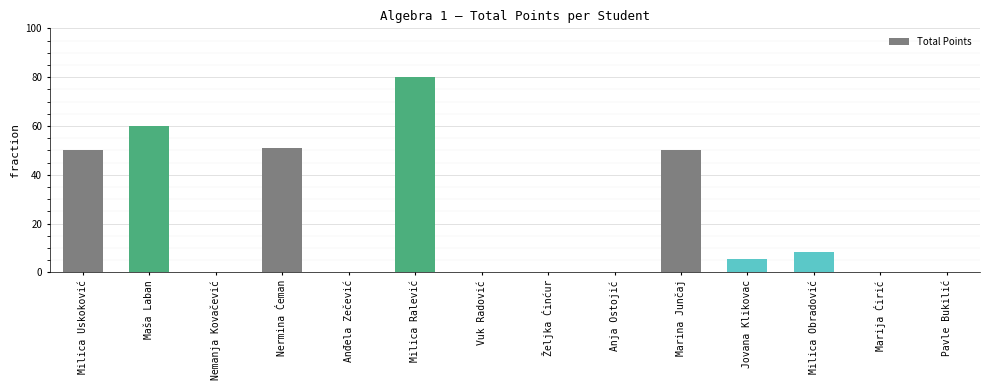

At which category does the chart reach its peak across all series?

Milica Ralević